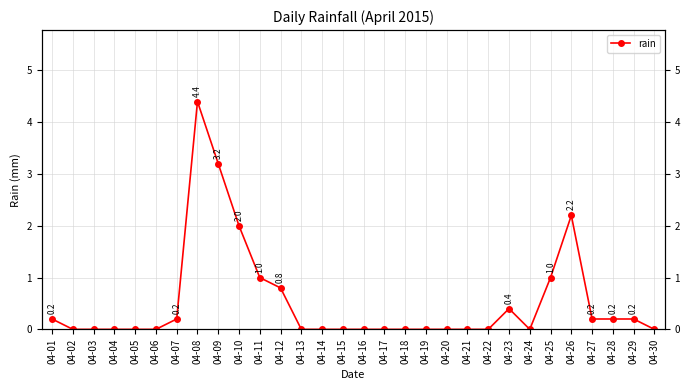

Rank the categories by value from lowest to highest.

04-02, 04-03, 04-04, 04-05, 04-06, 04-13, 04-14, 04-15, 04-16, 04-17, 04-18, 04-19, 04-20, 04-21, 04-22, 04-24, 04-30, 04-01, 04-07, 04-27, 04-28, 04-29, 04-23, 04-12, 04-11, 04-25, 04-10, 04-26, 04-09, 04-08